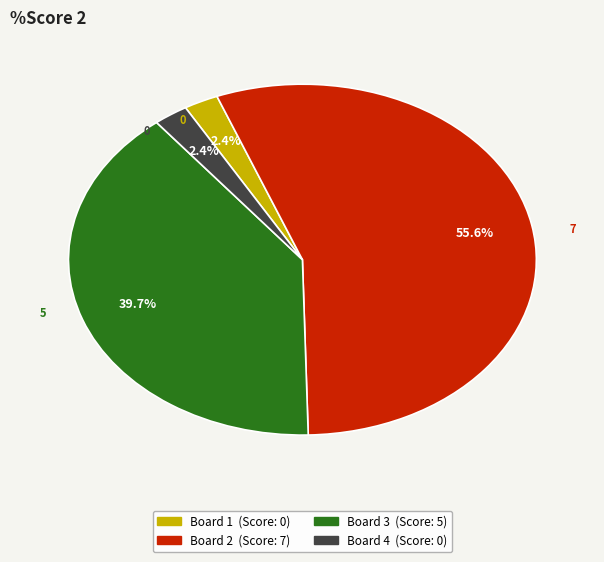

Which slice is the largest?

Board 2